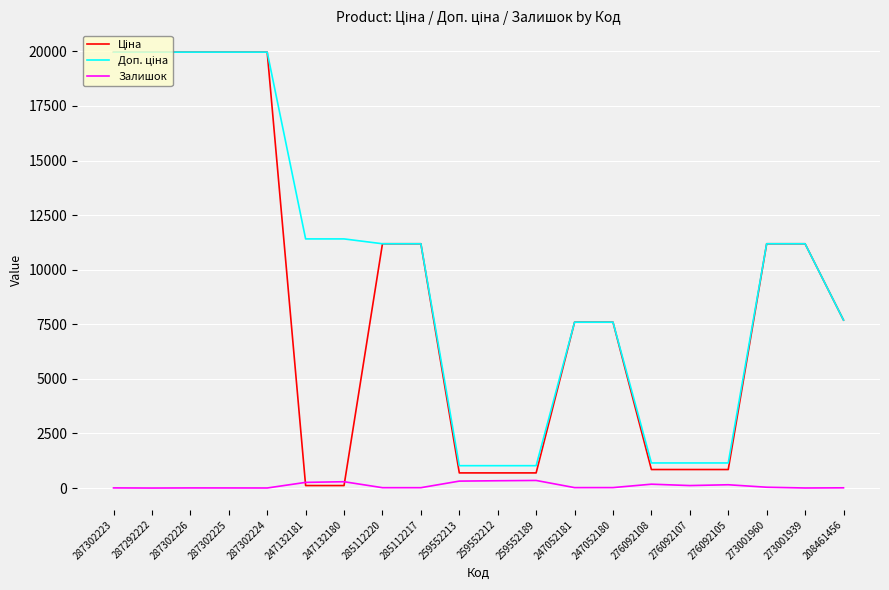

Reading right to left, extract all data points from this chart.

Ціна: 208461456=7693.1	273001939=11188.2	273001960=11188.2	276092105=848.4	276092107=848.4	276092108=848.4	247052180=7596.5	247052181=7596.5	259552189=693.7	259552212=693.7	259552213=693.7	285112217=11188.2	285112220=11188.2	247132180=114.1	247132181=114.1	287302224=19964.2	287302225=19964.2	287302226=19964.2	287292222=19964.2	287302223=19964.2
Доп. ціна: 208461456=7693.1	273001939=11188.2	273001960=11188.2	276092105=1149.7	276092107=1149.7	276092108=1149.7	247052180=7596.5	247052181=7596.5	259552189=1024.6	259552212=1024.6	259552213=1024.6	285112217=11188.2	285112220=11188.2	247132180=11410.0	247132181=11410.0	287302224=19964.2	287302225=19964.2	287302226=19964.2	287292222=19964.2	287302223=19964.2
Залишок: 208461456=11.0	273001939=3.0	273001960=38.0	276092105=151.0	276092107=114.0	276092108=177.0	247052180=21.0	247052181=20.0	259552189=348.0	259552212=335.0	259552213=318.0	285112217=17.0	285112220=17.0	247132180=290.0	247132181=260.0	287302224=3.0	287302225=5.0	287302226=6.0	287292222=1.0	287302223=7.0